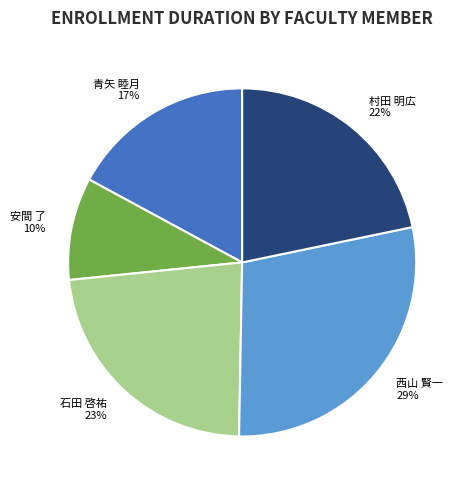

Do 西山 賢一 and 安間 了 together represent more than half of the pie?

No